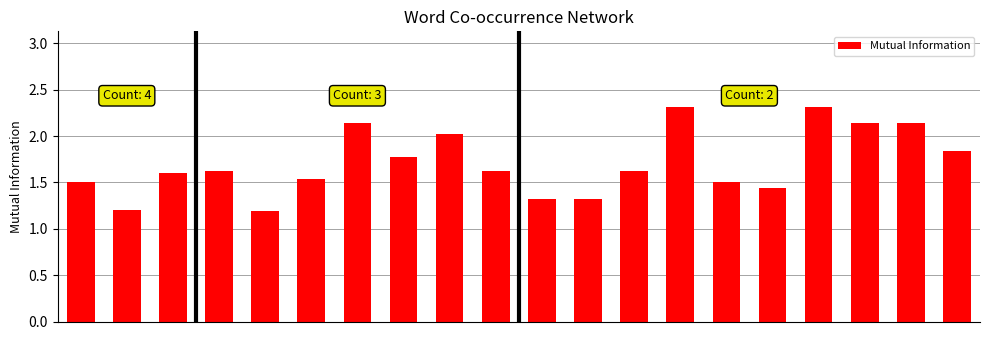

What is the value of the 14th bar from the left?

2.3